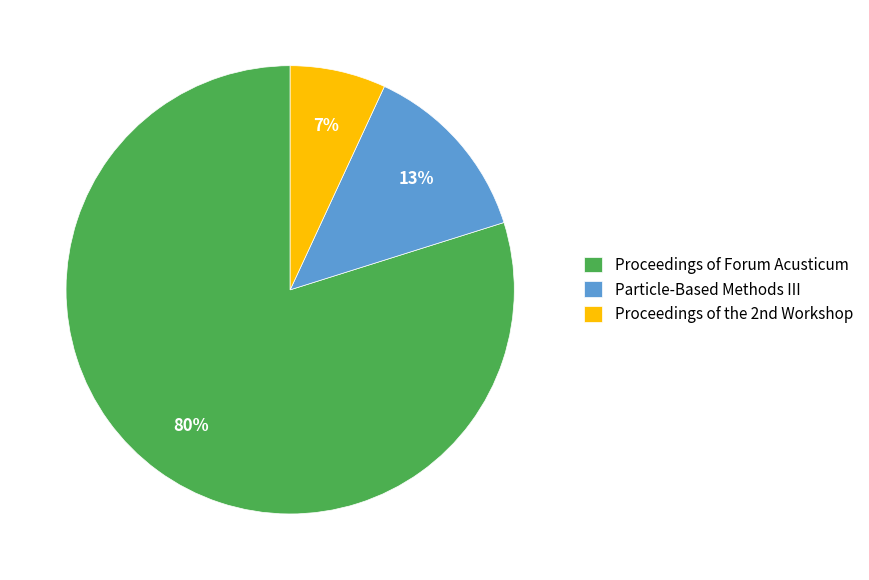

What is the majority slice?

Proceedings of Forum Acusticum